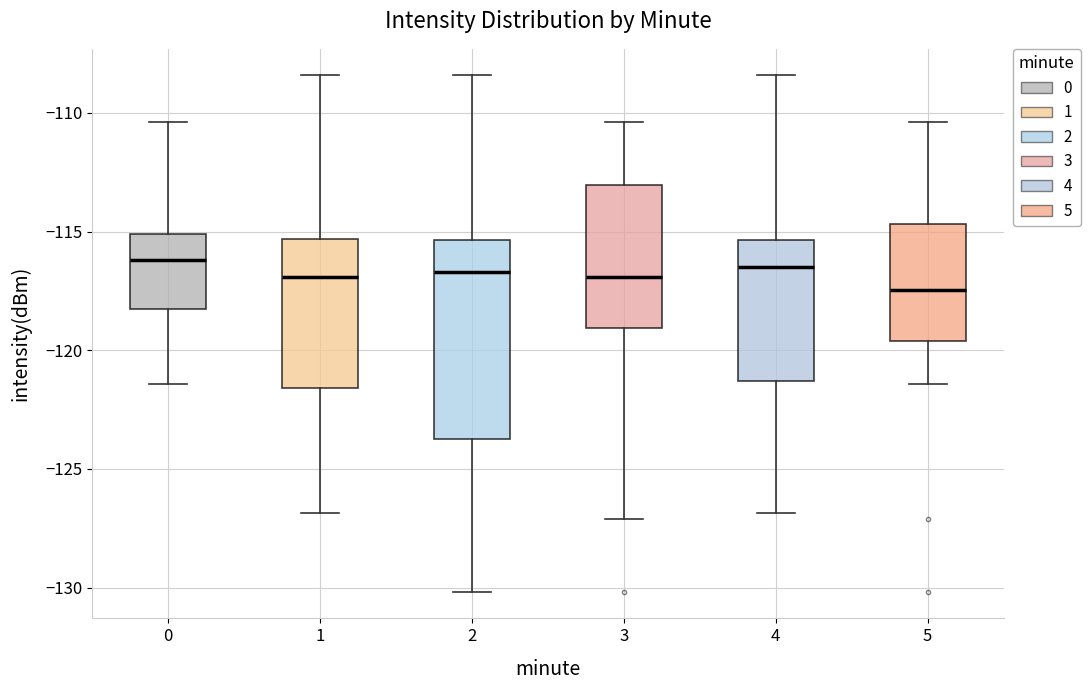

Reading left to right, transcribe this box plot: for each box, give where its median line is, the range the box spans, and where its two whiskers end, as read against the y-axis. The values are not printed on the chart, so give them approximately, as read against the axis.

0: median -116.0, box -118.5 to -115.0, whiskers -121.5 to -110.5
1: median -117.0, box -121.5 to -115.5, whiskers -127.0 to -108.5
2: median -116.5, box -123.5 to -115.5, whiskers -130.0 to -108.5
3: median -117.0, box -119.0 to -113.0, whiskers -127.0 to -110.5
4: median -116.5, box -121.5 to -115.5, whiskers -127.0 to -108.5
5: median -117.5, box -119.5 to -114.5, whiskers -121.5 to -110.5